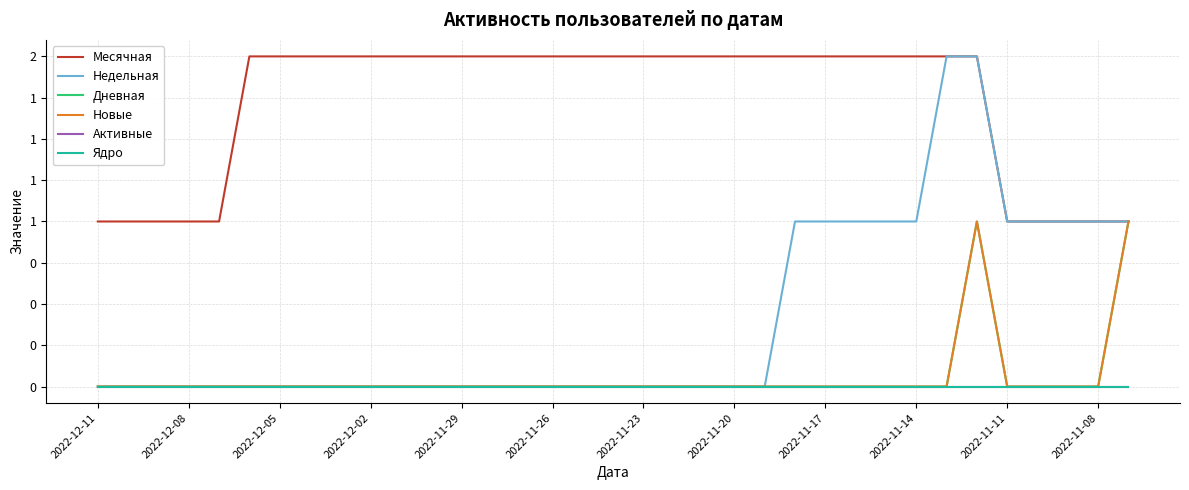

Rank the categories by Новые value from lowest to highest.

2022-12-11, 2022-12-08, 2022-12-05, 2022-12-02, 2022-11-29, 2022-11-26, 2022-11-23, 2022-11-20, 2022-11-17, 2022-11-14, 2022-11-11, 2022-11-08, 12, 13, 14, 15, 16, 17, 18, 19, 20, 21, 22, 23, 24, 25, 26, 27, 28, 30, 31, 32, 33, 29, 34